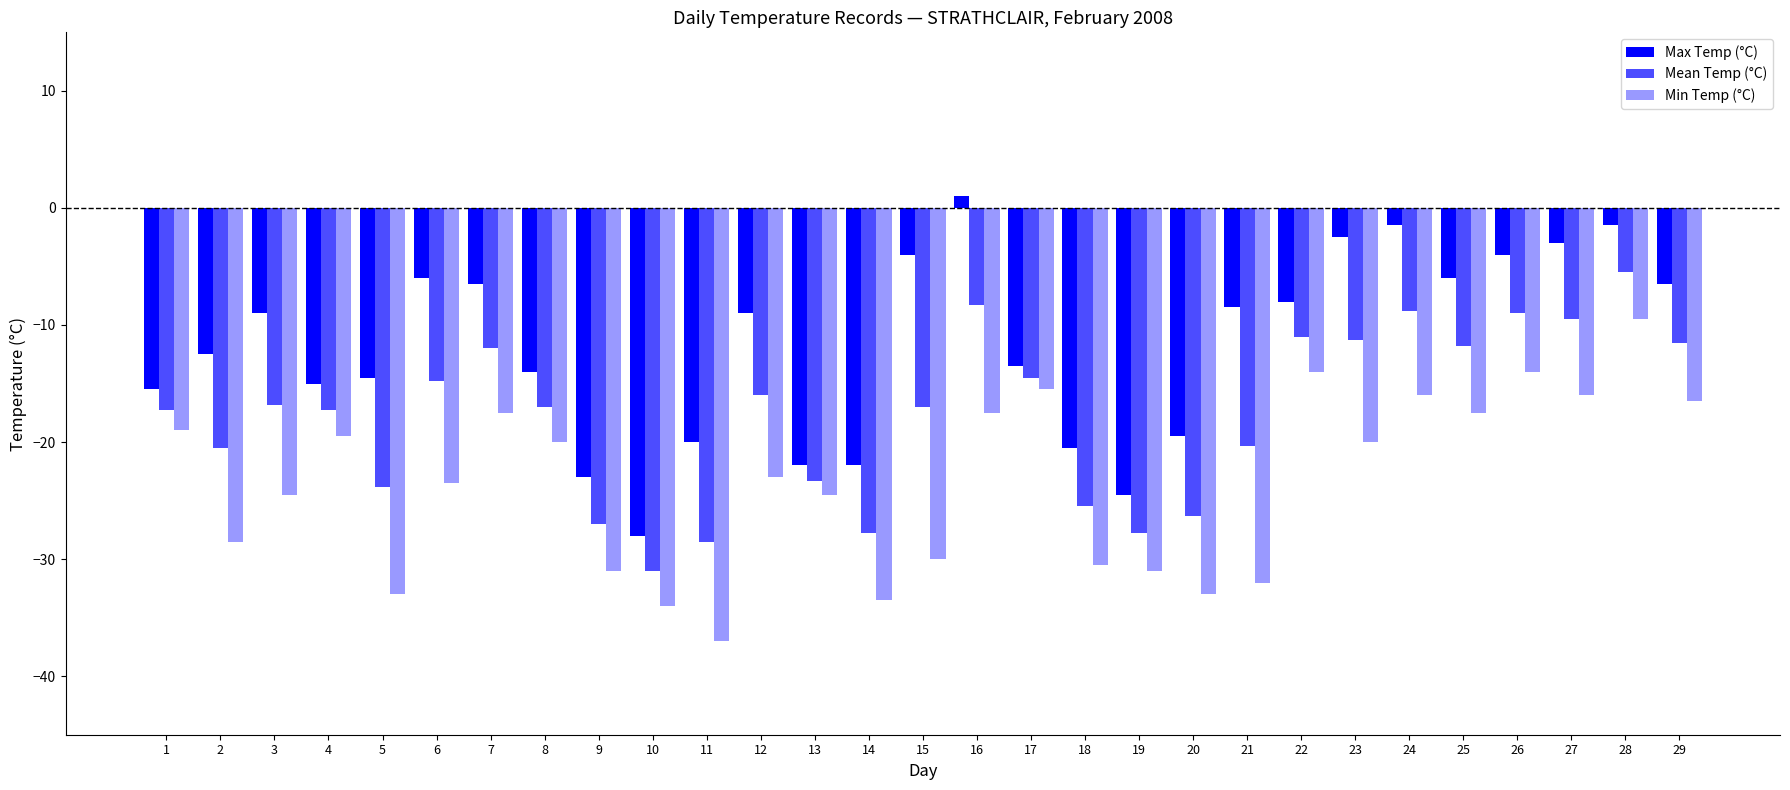

Reading left to right, list all the values displayed in this chart.

Max Temp (°C): -15.5	-12.5	-9.0	-15.0	-14.5	-6.0	-6.5	-14.0	-23.0	-28.0	-20.0	-9.0	-22.0	-22.0	-4.0	1.0	-13.5	-20.5	-24.5	-19.5	-8.5	-8.0	-2.5	-1.5	-6.0	-4.0	-3.0	-1.5	-6.5
Mean Temp (°C): -17.3	-20.5	-16.8	-17.3	-23.8	-14.8	-12.0	-17.0	-27.0	-31.0	-28.5	-16.0	-23.3	-27.8	-17.0	-8.3	-14.5	-25.5	-27.8	-26.3	-20.3	-11.0	-11.3	-8.8	-11.8	-9.0	-9.5	-5.5	-11.5
Min Temp (°C): -19.0	-28.5	-24.5	-19.5	-33.0	-23.5	-17.5	-20.0	-31.0	-34.0	-37.0	-23.0	-24.5	-33.5	-30.0	-17.5	-15.5	-30.5	-31.0	-33.0	-32.0	-14.0	-20.0	-16.0	-17.5	-14.0	-16.0	-9.5	-16.5